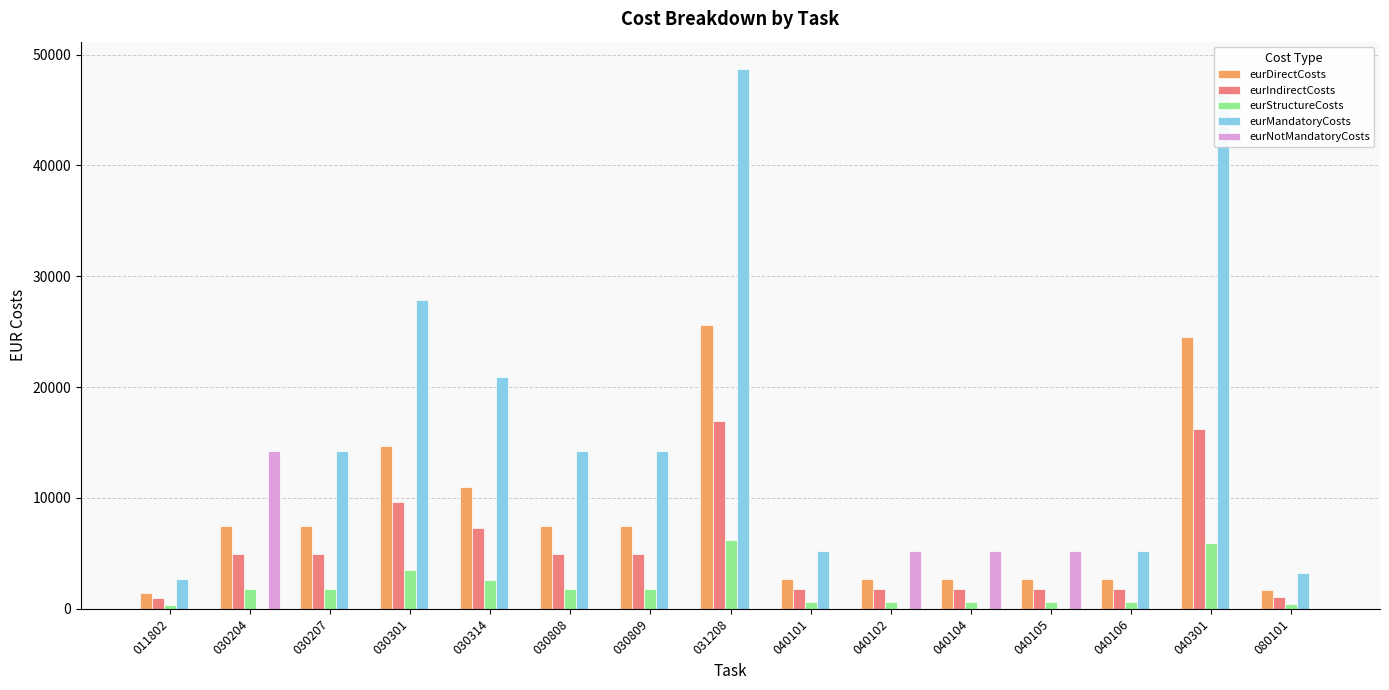

What is the sum of all eurNotMandatoryCosts values?

29761.0